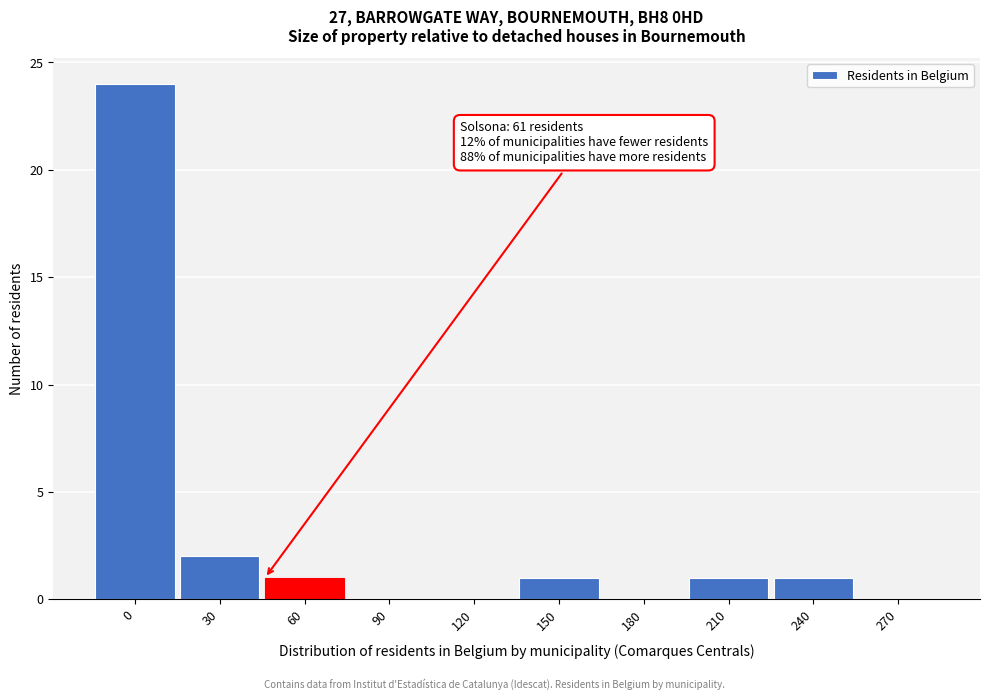

Reading left to right, extract all data points from this chart.

0=24	30=2	60=1	90=0	120=0	150=1	180=0	210=1	240=1	270=0